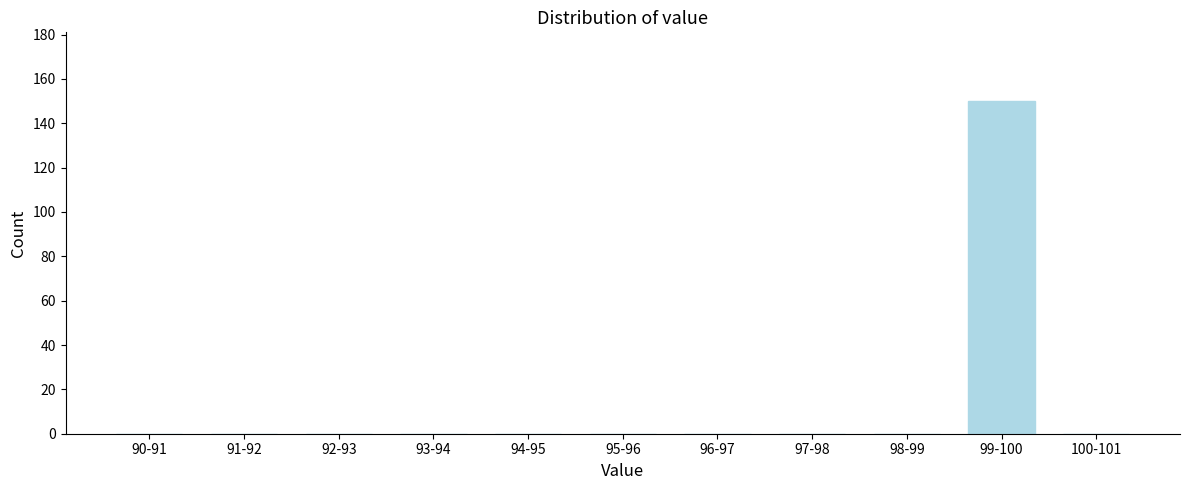

Reading left to right, what are all the values shown in this chart?

90-91=0	91-92=0	92-93=0	93-94=0	94-95=0	95-96=0	96-97=0	97-98=0	98-99=0	99-100=150	100-101=0